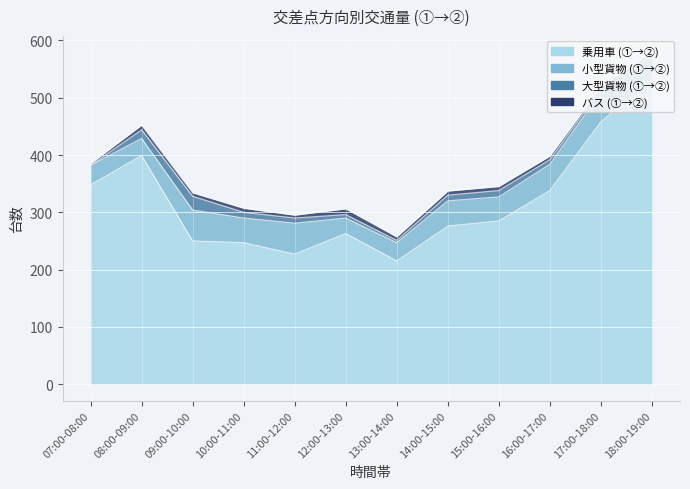

Reading left to right, what are all the values shown in this chart?

乗用車 (①→②): 348	399	250	247	227	263	215	276	285	338	458	532
小型貨物 (①→②): 34	30	54	43	54	27	32	44	42	46	52	41
大型貨物 (①→②): 0	15	24	10	9	6	4	10	11	8	5	2
バス (①→②): 3	8	6	7	5	10	6	7	7	6	4	4